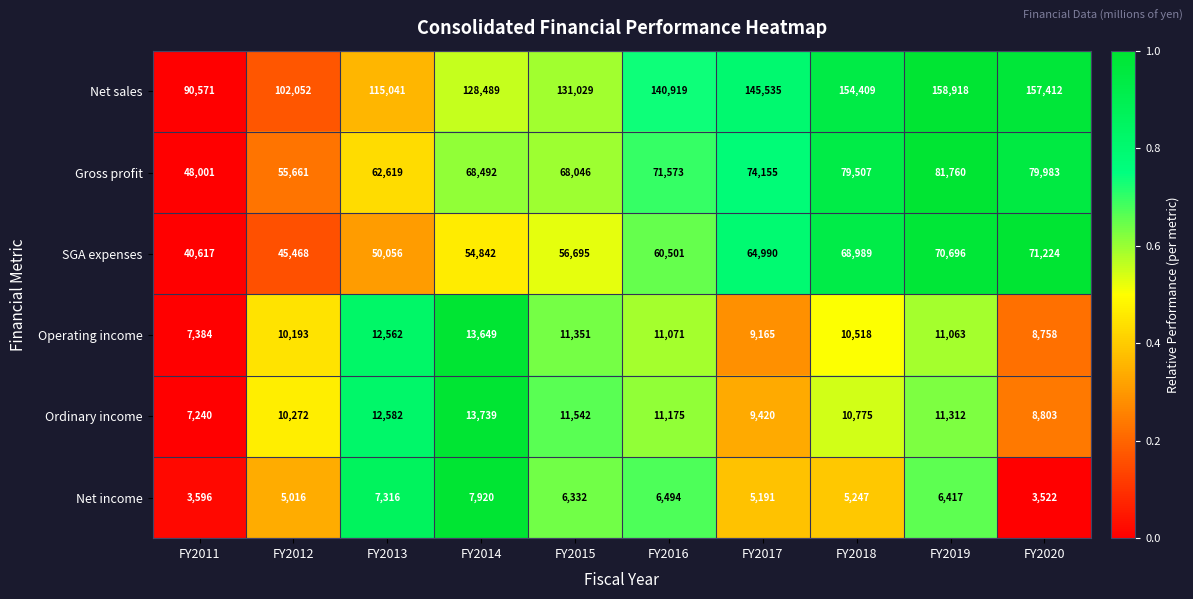

What is the average value of the Ordinary income series?

10686